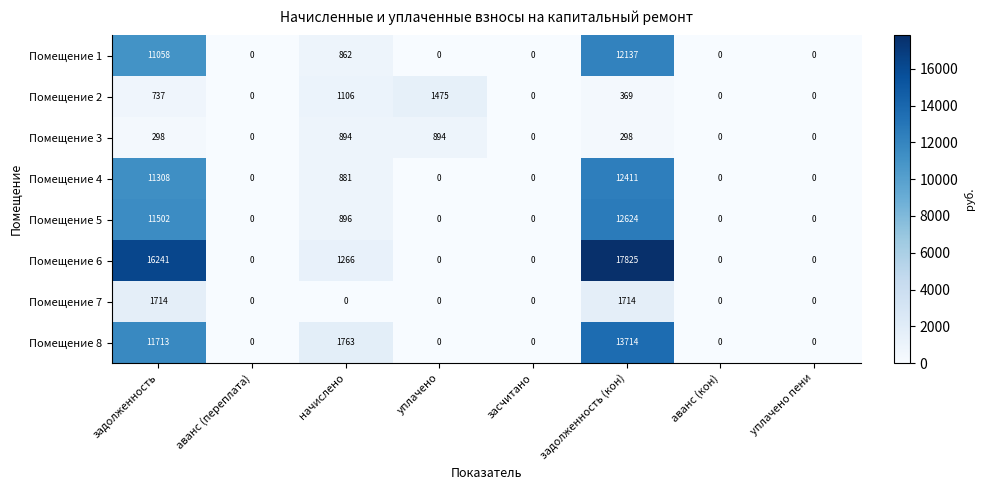

What is the total value across all series at начислено?

7668